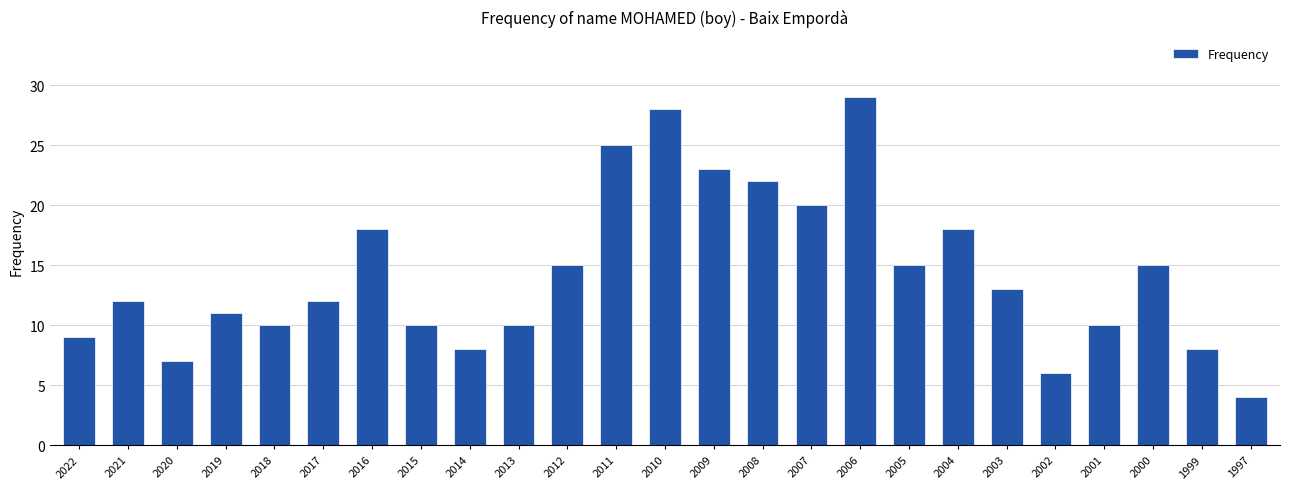

Which category has the highest value across all series?

2006